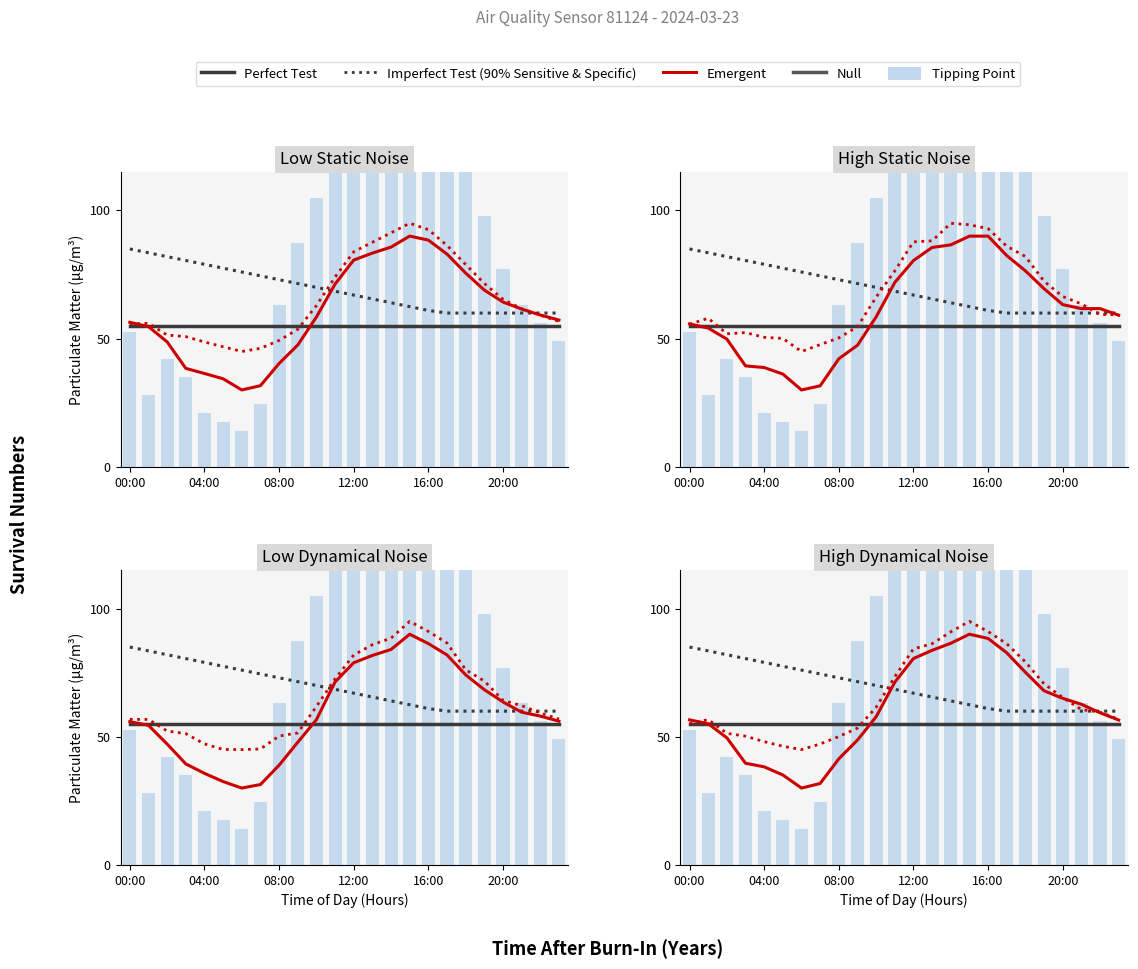

What is the difference between the highest and lowest values at 23?

11.0